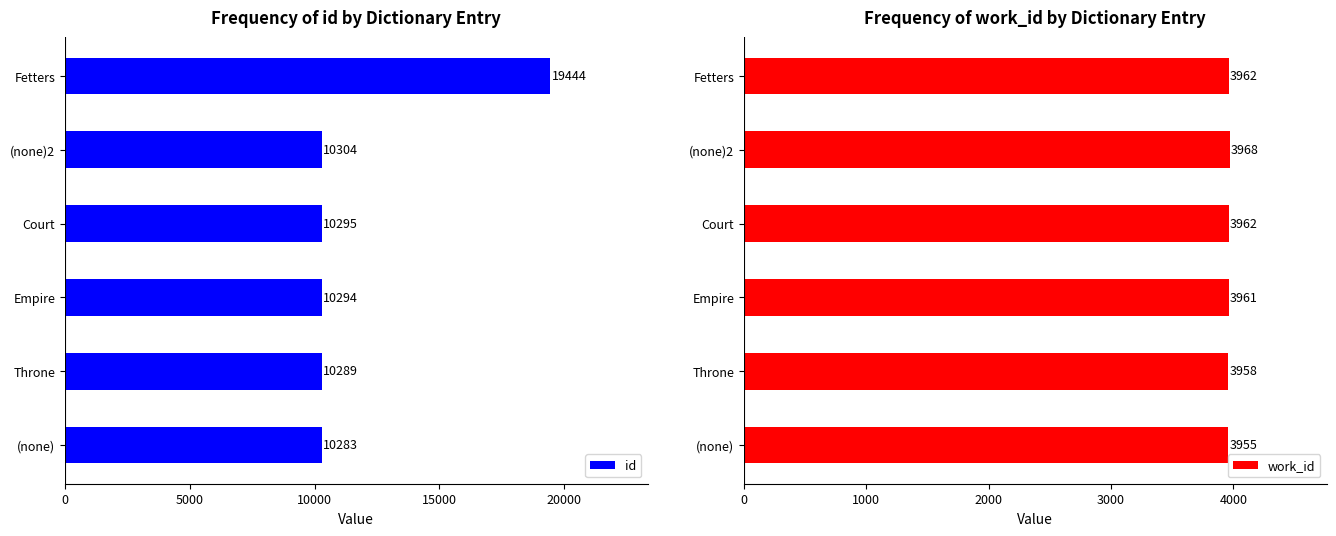

The value of work_id at (none)2 is 3968. True or false?

True